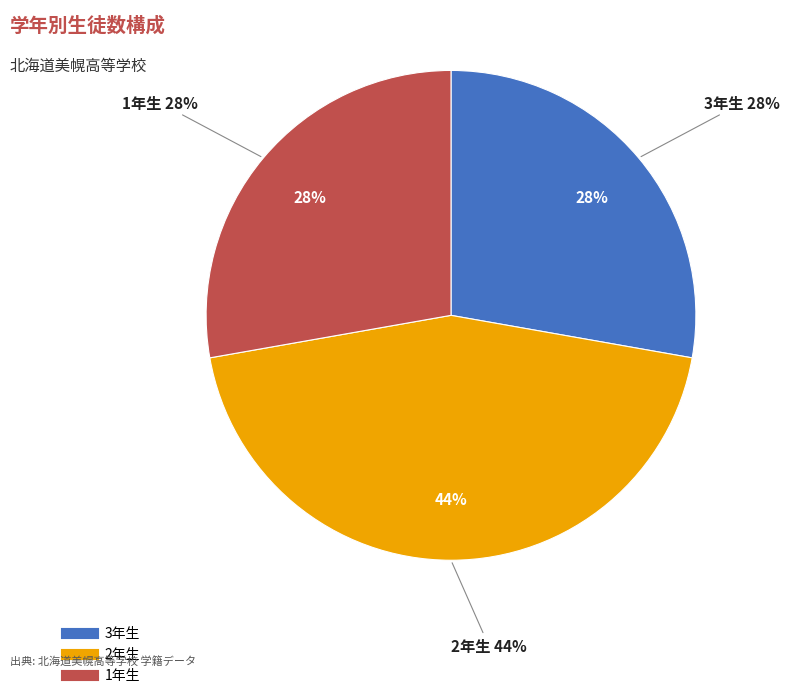

To the nearest percent, what portion does 3年生 represent?

28%